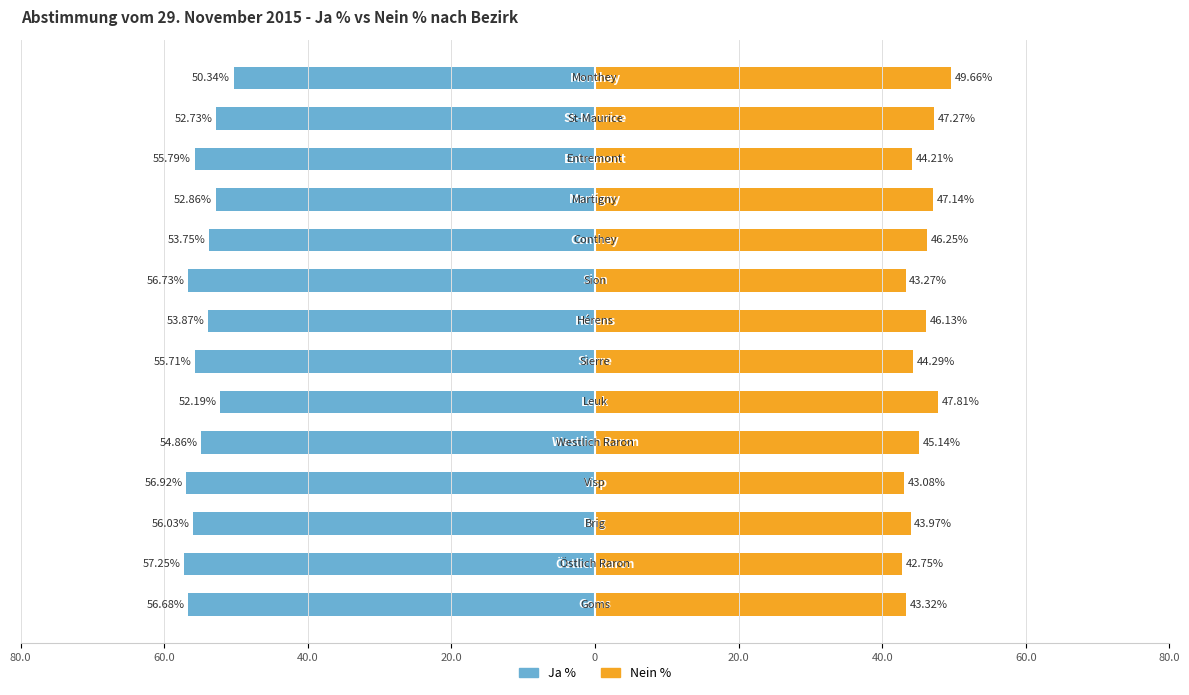

List the series in order of their overall mean, highest first.

Nein %, Ja %